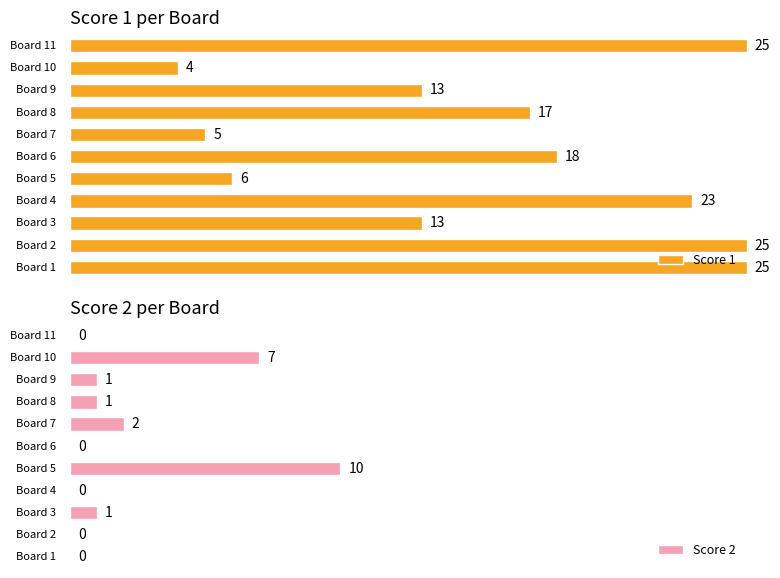

What is the label of the 5th bar from the right?

6